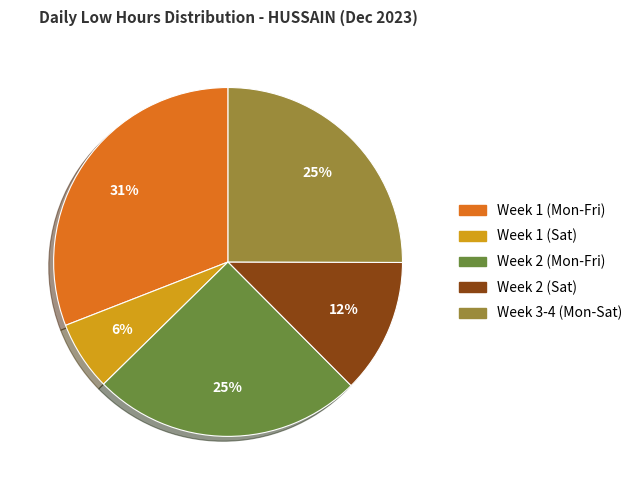

Which category has the biggest portion of the pie?

Week 1 (Mon-Fri)